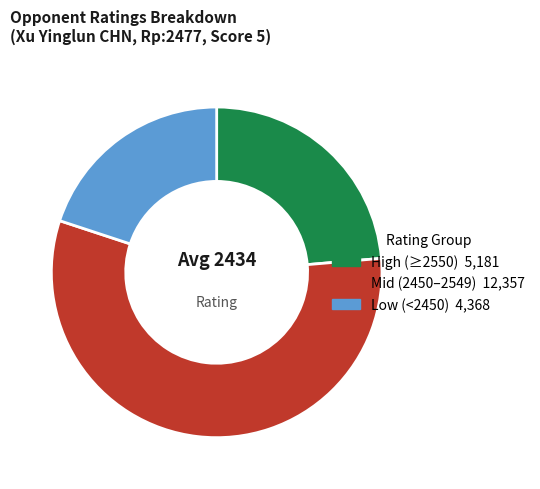

Is there a majority slice in this chart?

Yes